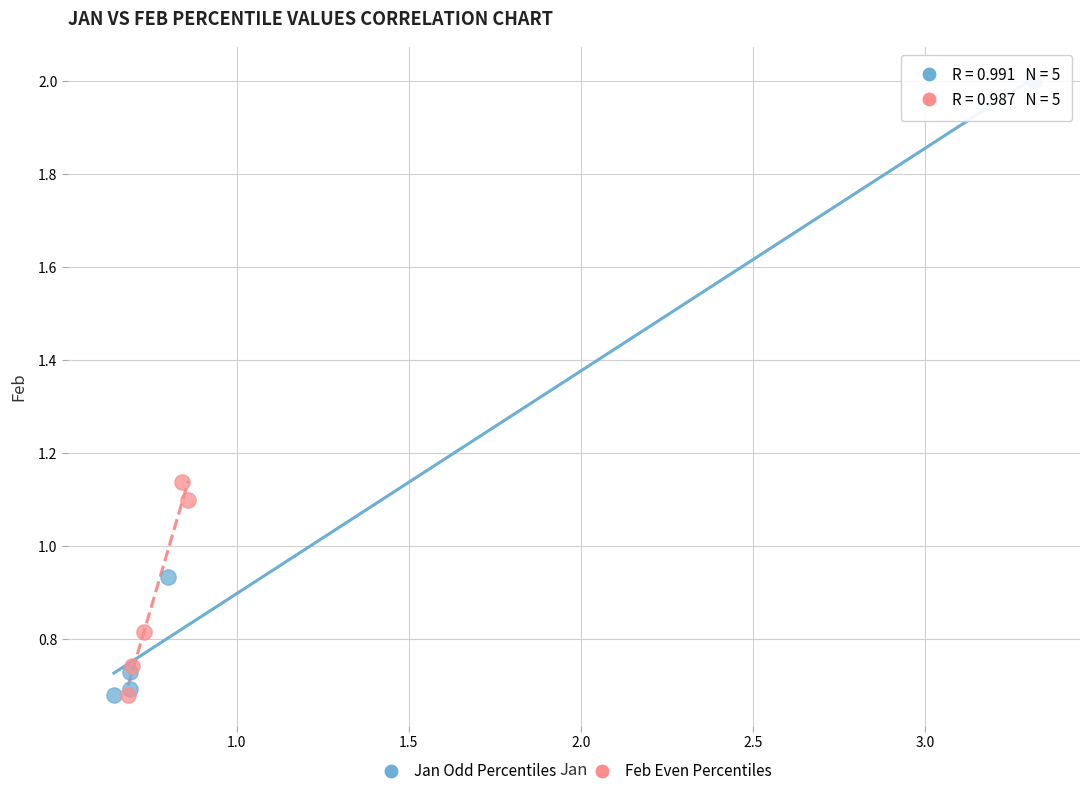

Which series reaches the maximum Y coordinate?

Jan Odd Percentiles